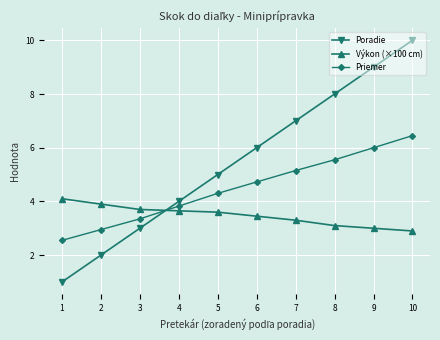

What is the difference between the maximum and minimum values in the Poradie series?

9.0